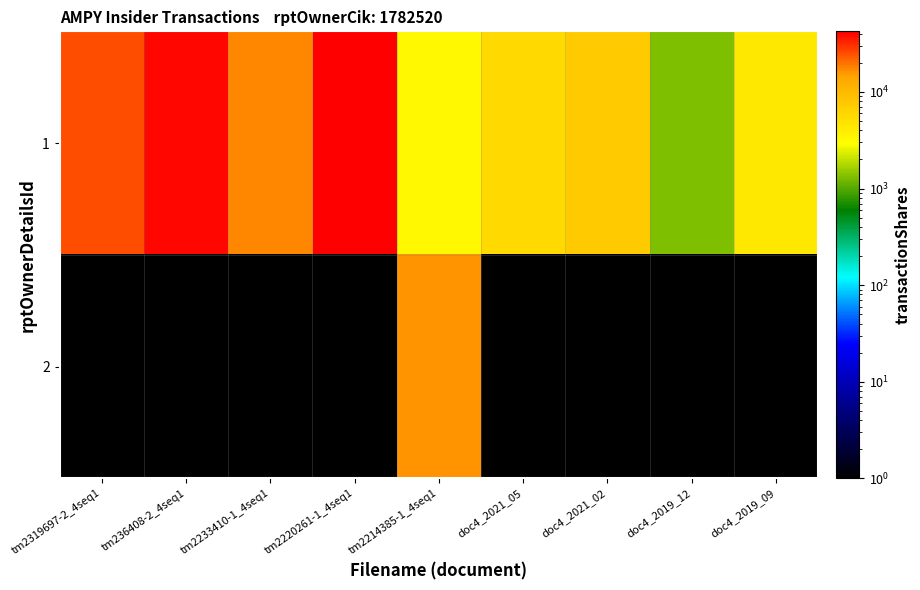

How many series are shown in this chart?

2